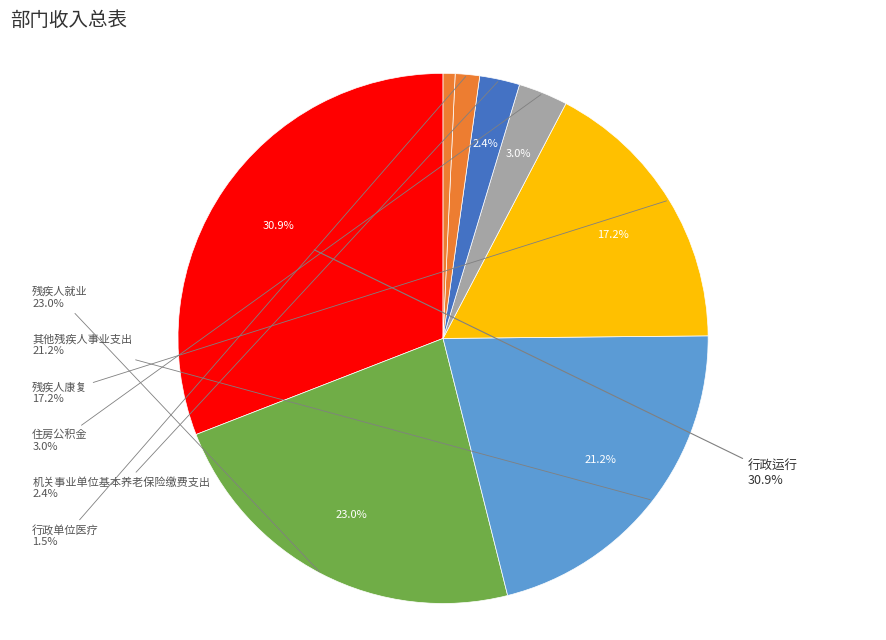

Approximately how many times larger is the value at 残疾人康复 compared to 其他行政事业单位养老支出?

23.6